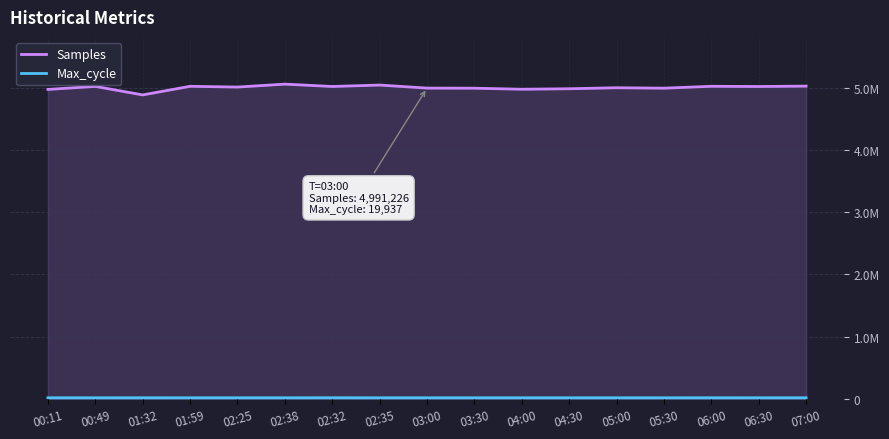

Which series has the largest range (max minus min)?

Samples